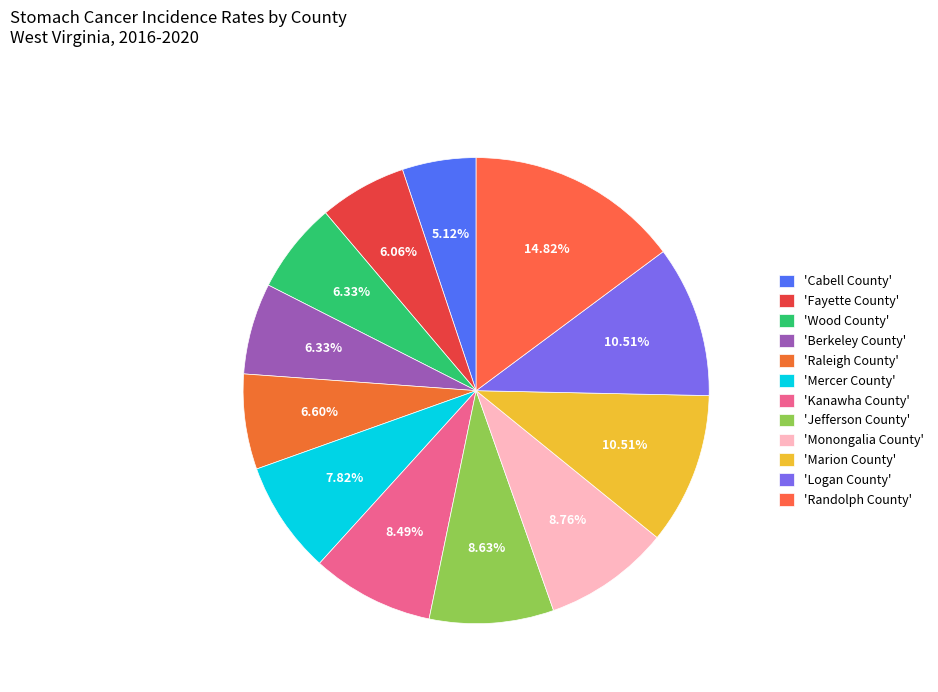

How many segments does this pie chart have?

12